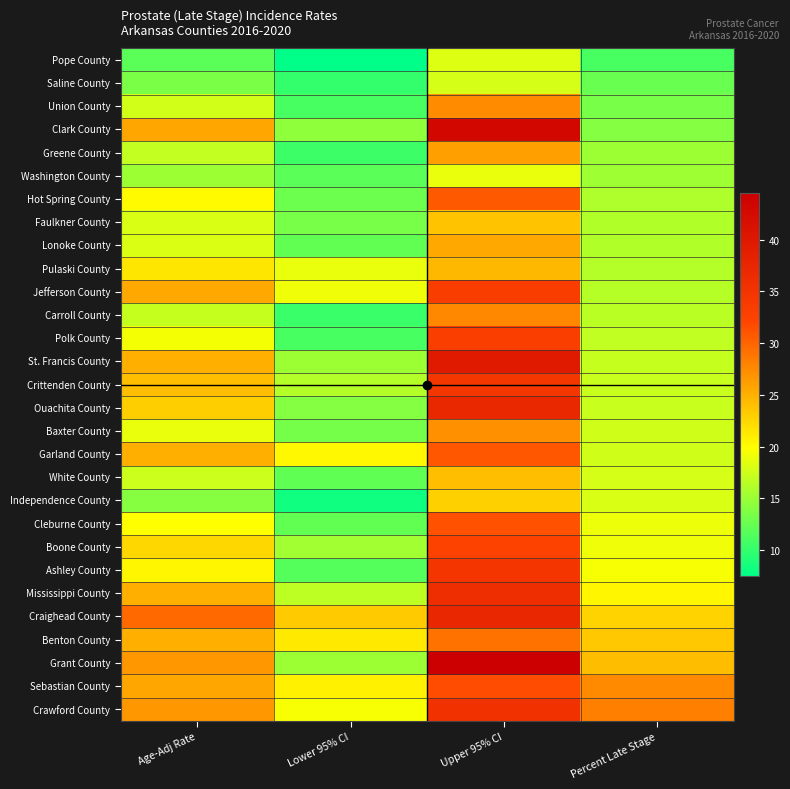

Between Upper 95% CI and Lower 95% CI, which is larger?

Upper 95% CI